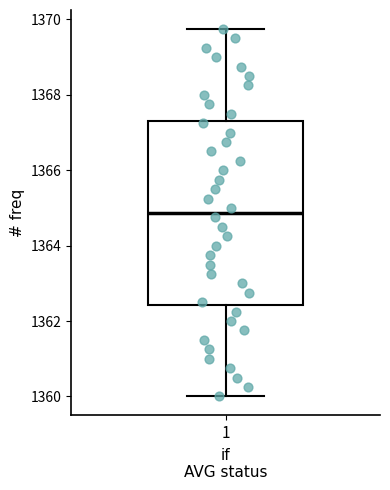

Where does the median line of the box at x = 1 sit on the y-axis? The values are not printed on the chart, so give them approximately, as read against the axis.

1364.8